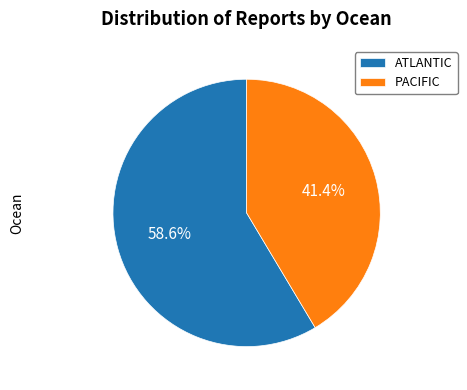

To the nearest percent, what portion does PACIFIC represent?

41%